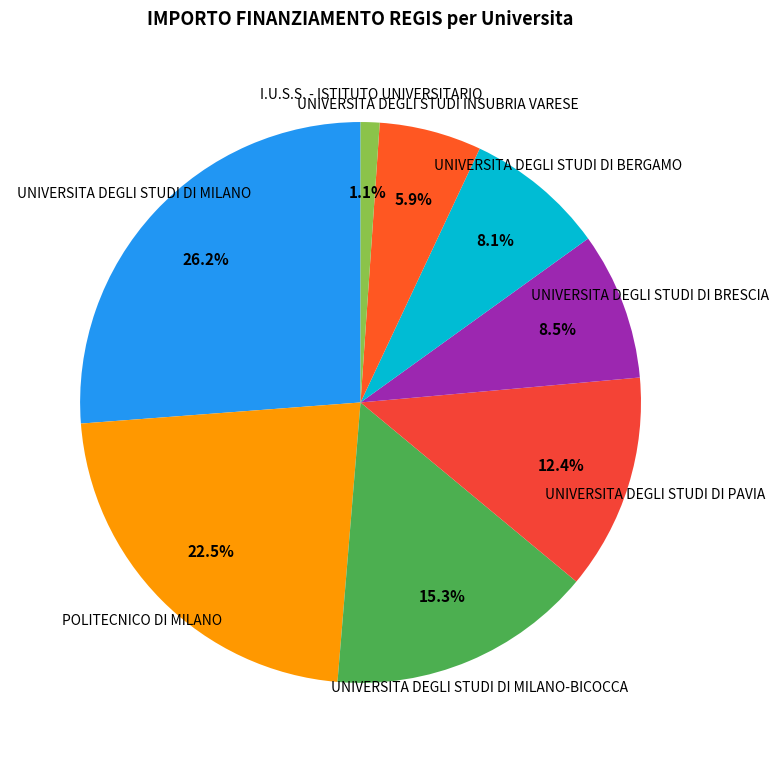

True or false: UNIVERSITA DEGLI STUDI DI MILANO accounts for 32% of the total.

False